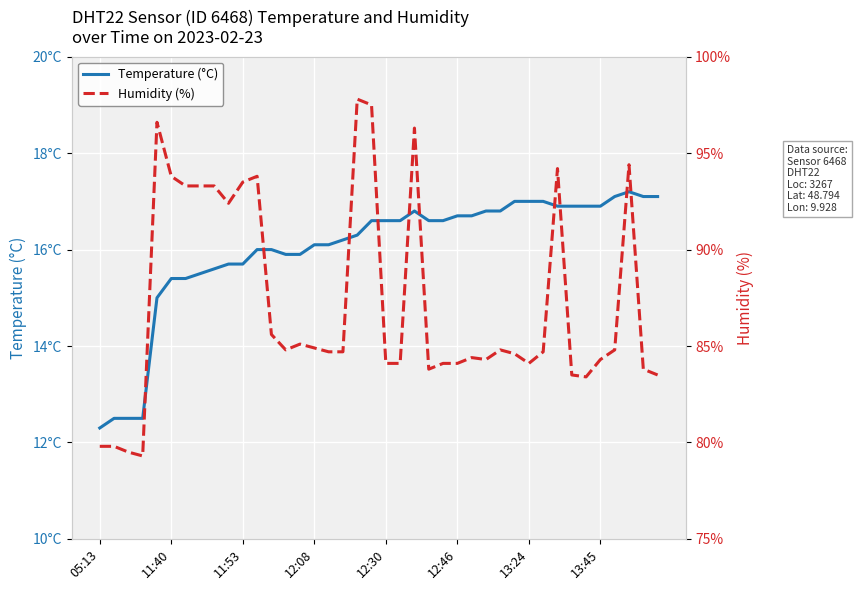

True or false: Temperature (°C) has more than 1 points higher than both neighbors.

True